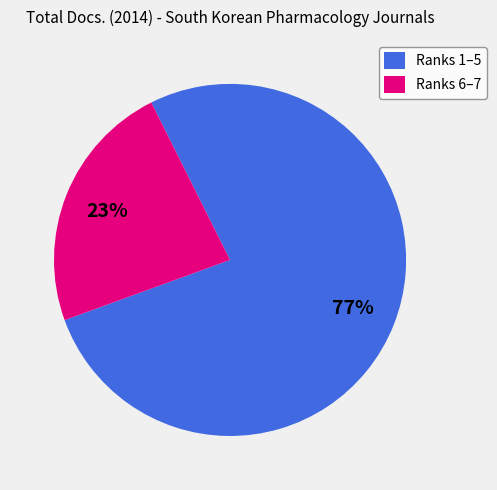

Rank the categories by value from highest to lowest.

Ranks 1–5, Ranks 6–7